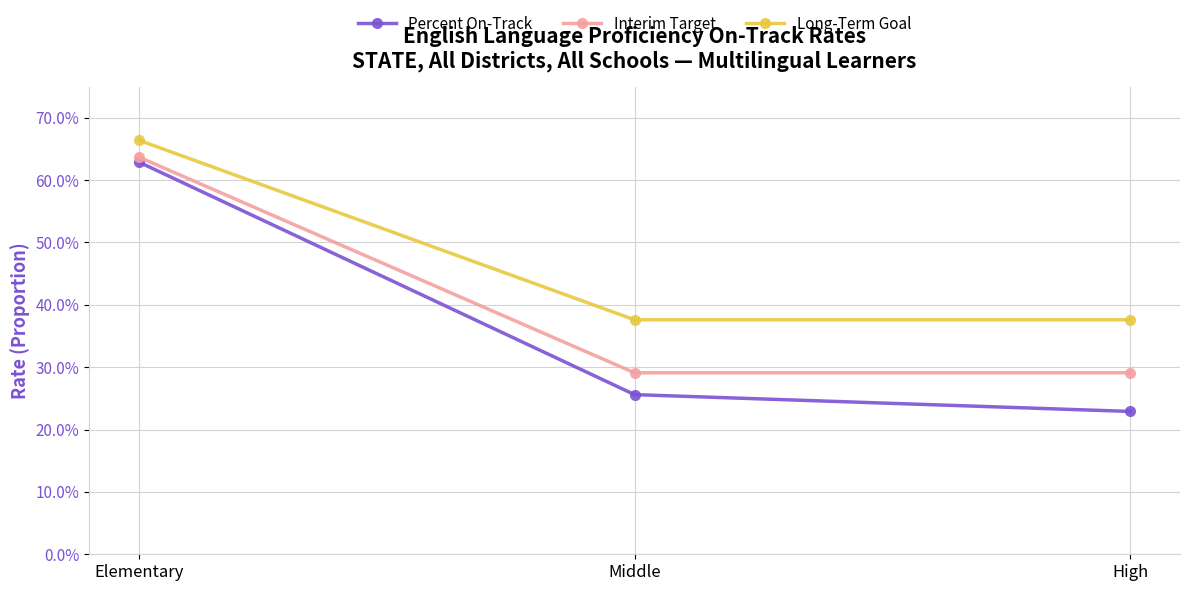

What is the highest value of the Long-Term Goal series?

0.7